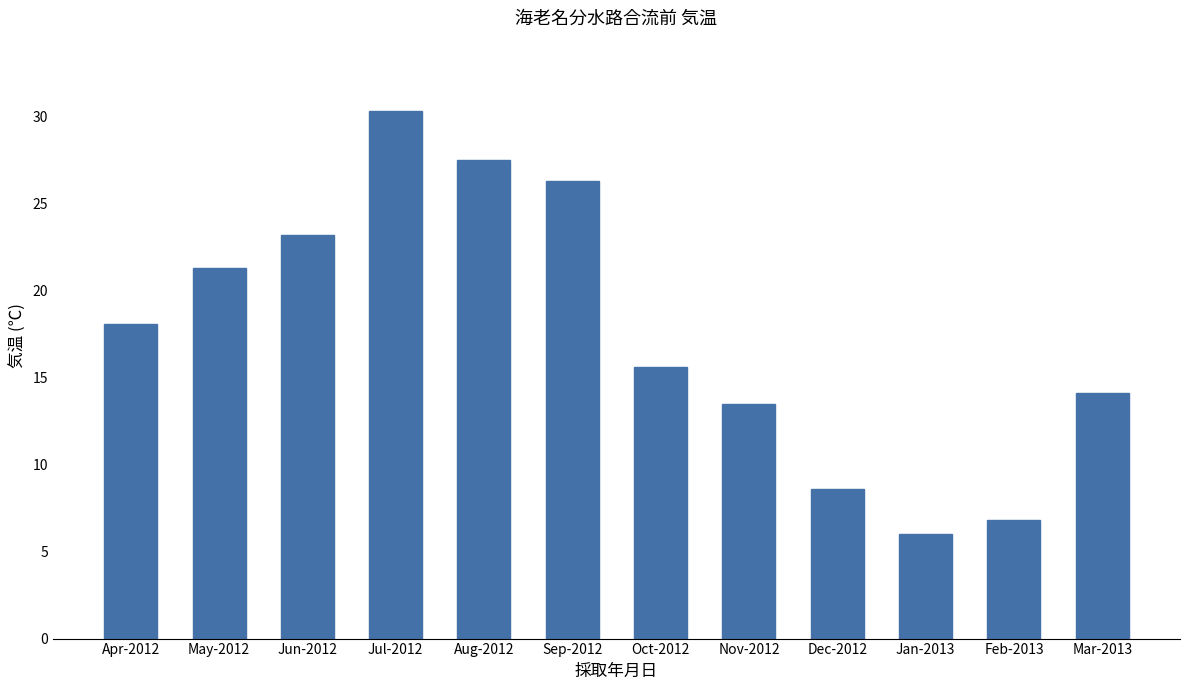

The chart shows a value of 5.8 at Nov-2012. True or false?

False